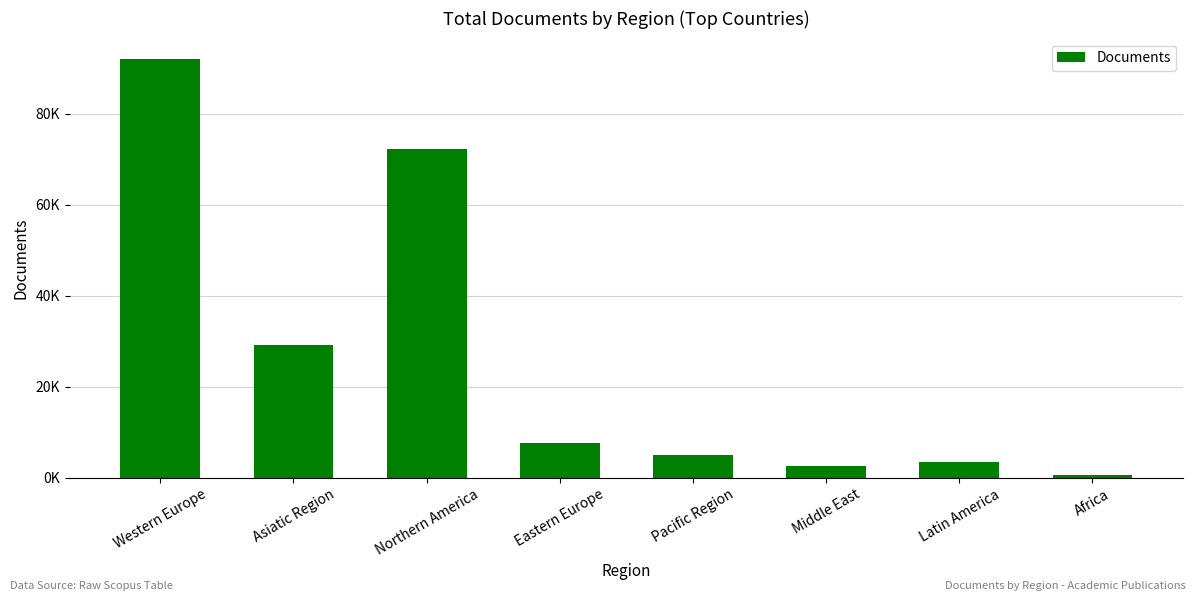

Which category has the highest value across all series?

Western Europe